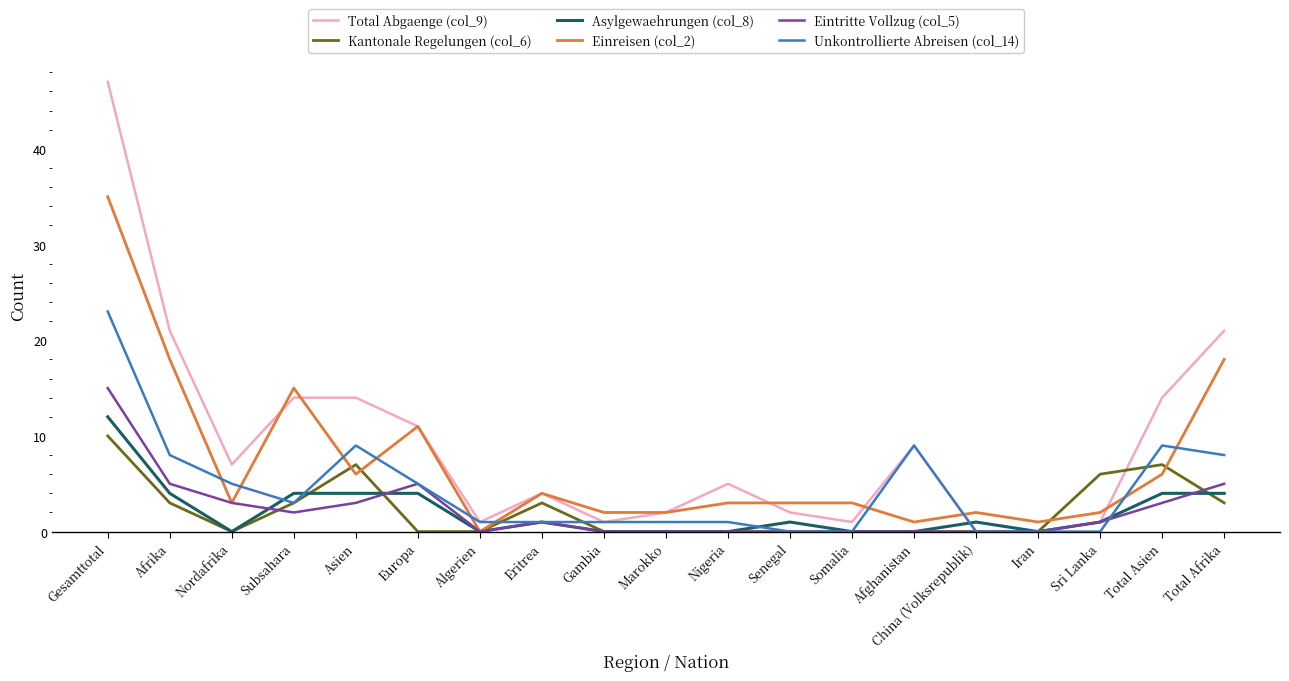

Which series has the largest total across all categories?

Total Abgaenge (col_9)